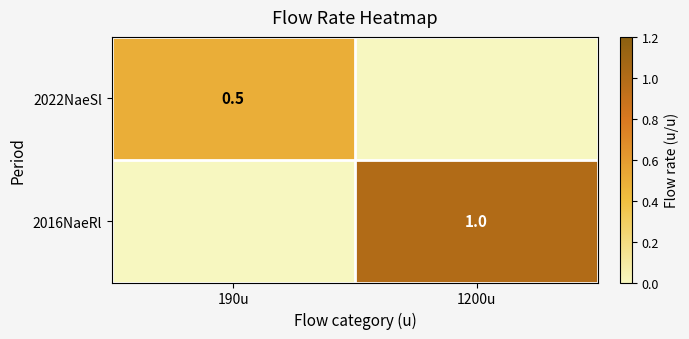

Is it true that 2022NaeSl equals 0.9 at 190u?

False